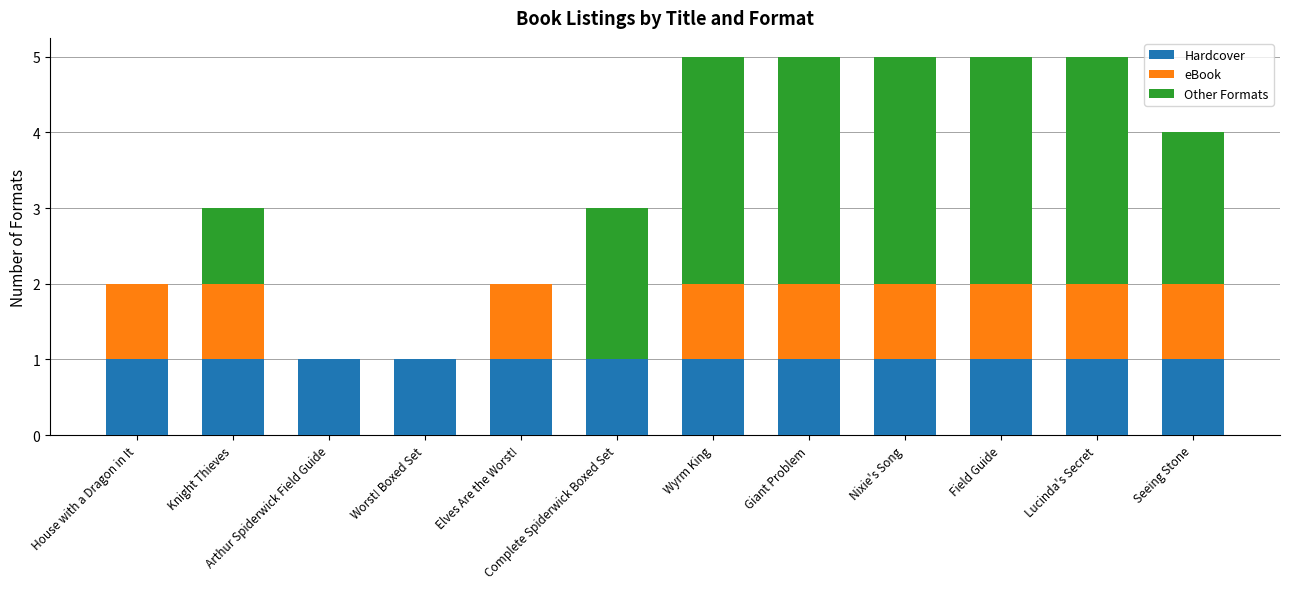

Are the bars grouped side by side (vs. stacked)?

No